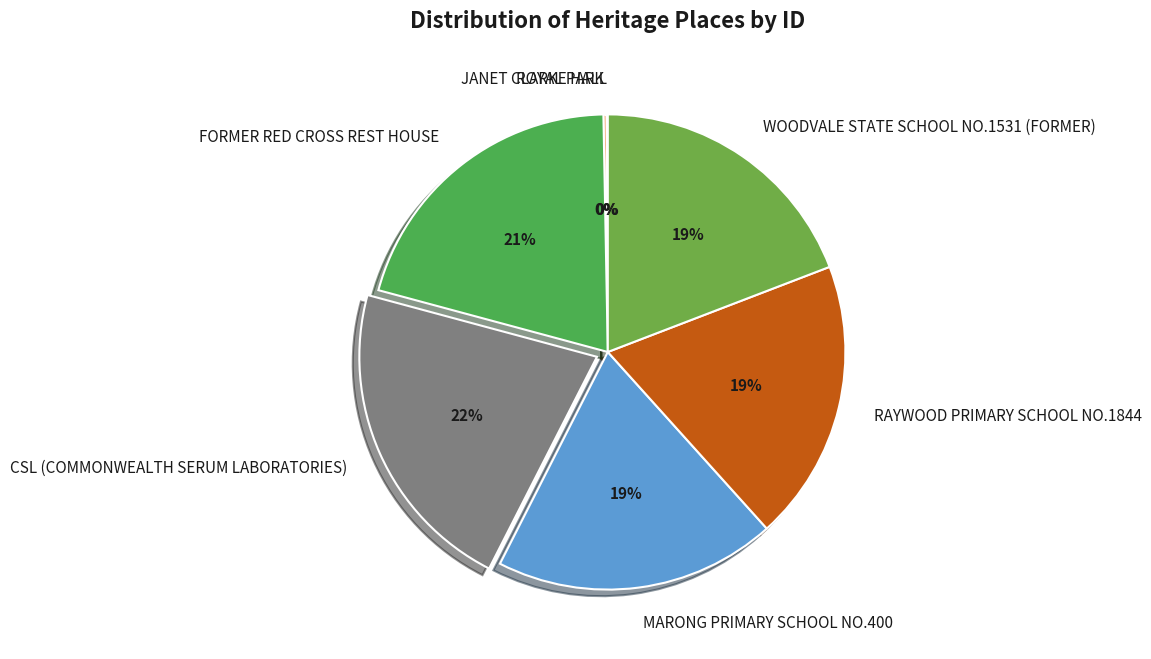

To the nearest percent, what is the difference between the largest and smallest slice percentages?

22%